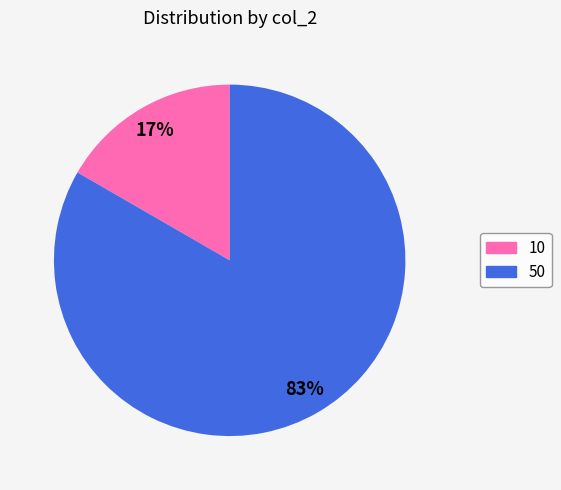

To the nearest percent, what is the average slice percentage?

50%